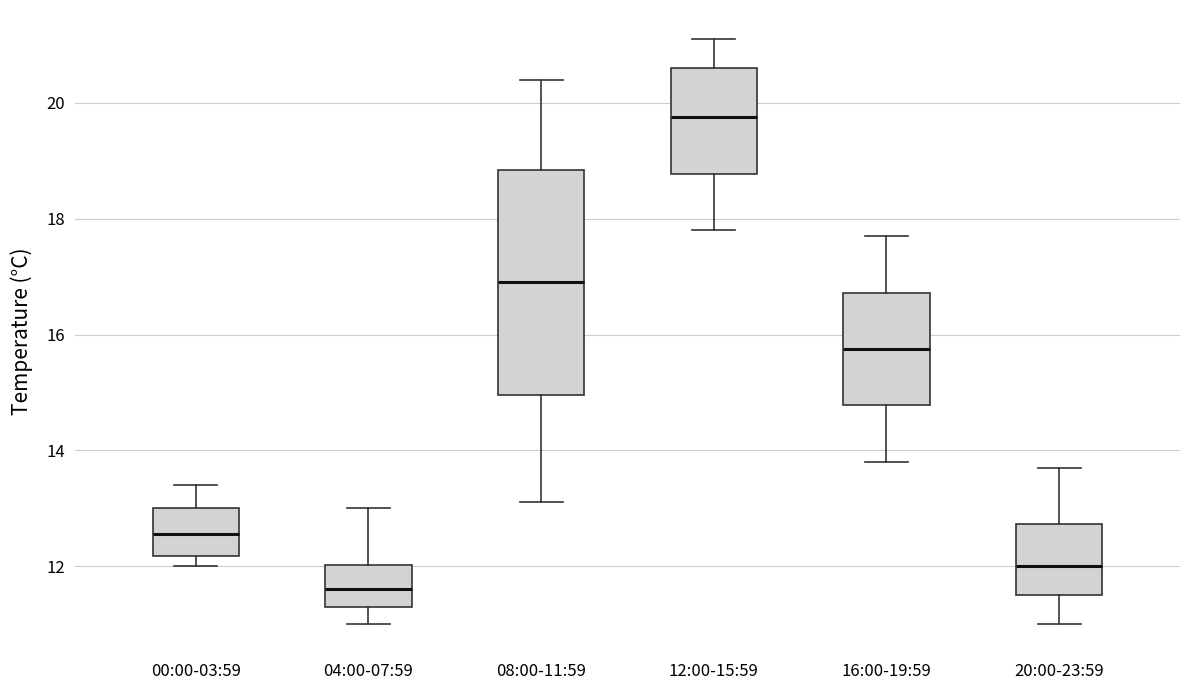

Where does the lower whisker of the box for 20:00-23:59 end on the y-axis? The values are not printed on the chart, so give them approximately, as read against the axis.

11.0